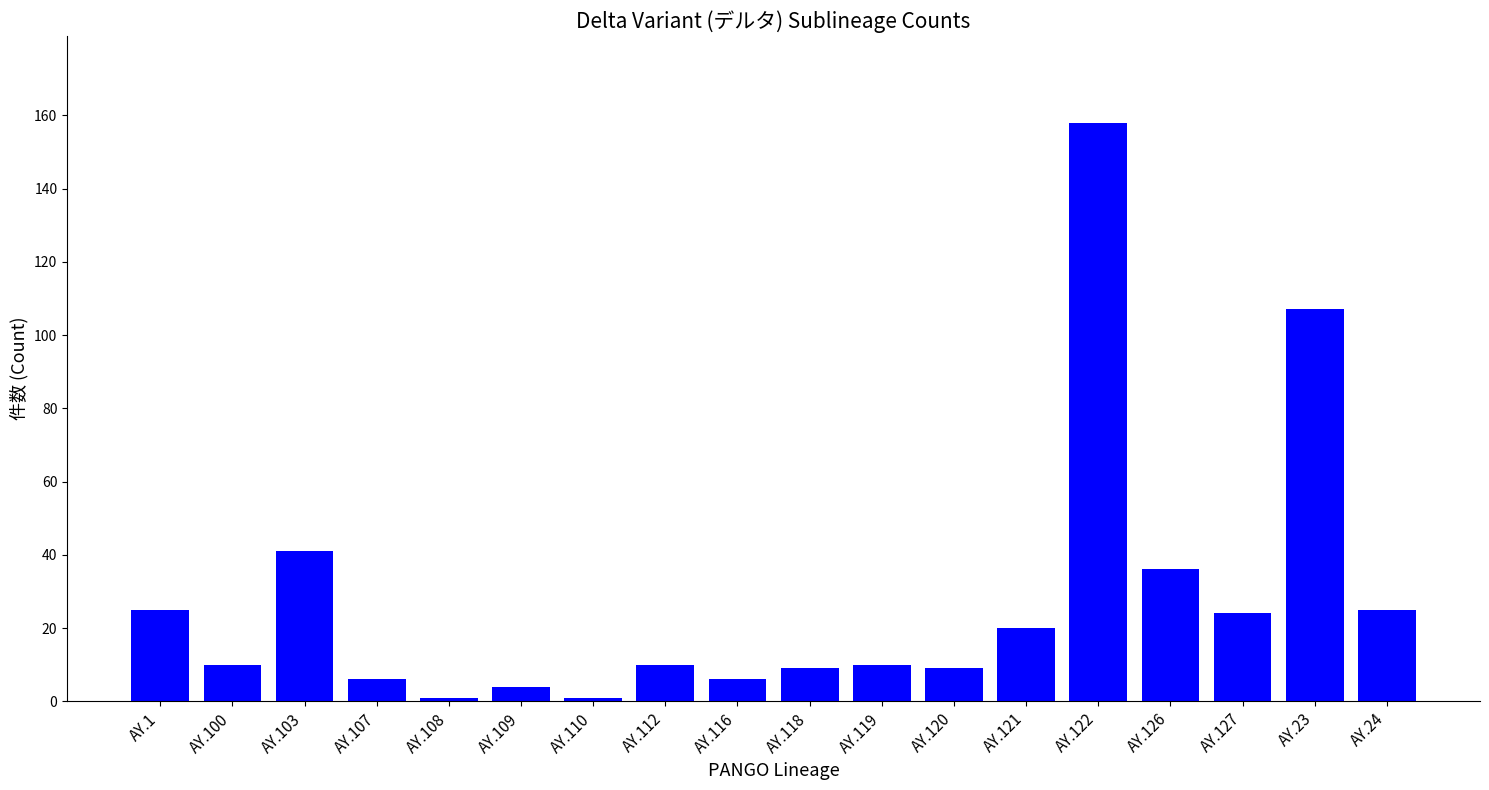

How many bars are there in total?

18